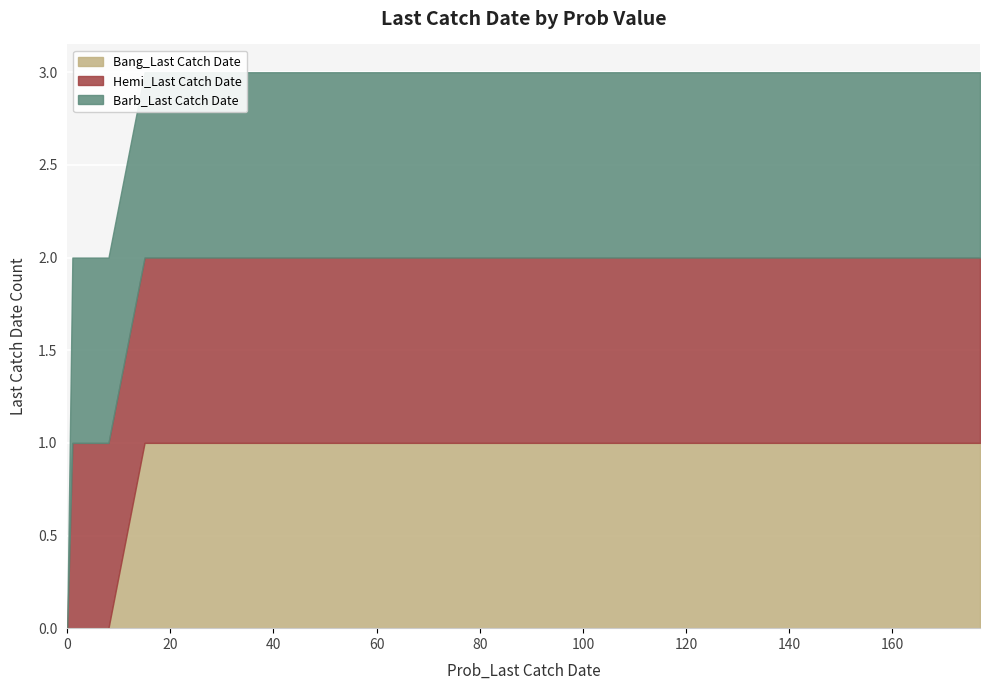

Rank the series at 2 from highest to lowest value.

Hemi_Last Catch Date, Barb_Last Catch Date, Bang_Last Catch Date